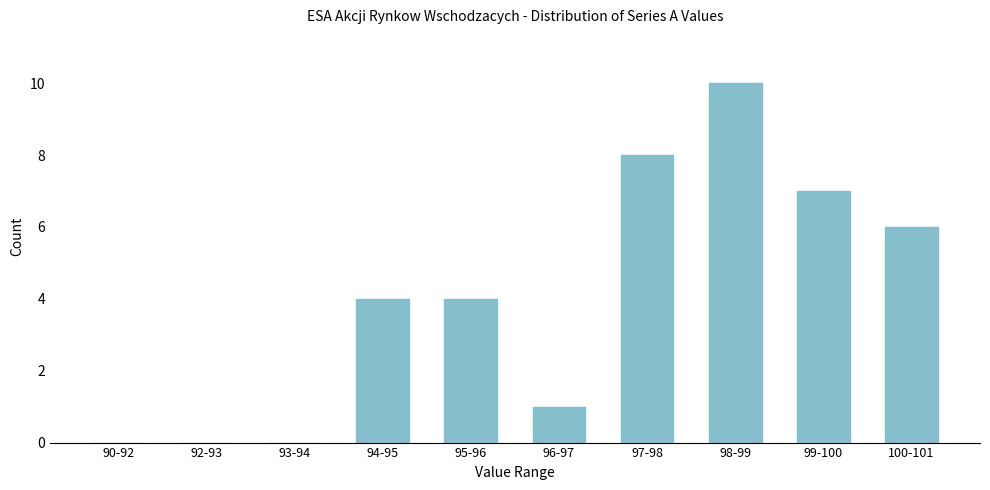

Reading left to right, transcribe all the data shown in this chart.

90-92=0	92-93=0	93-94=0	94-95=4	95-96=4	96-97=1	97-98=8	98-99=10	99-100=7	100-101=6